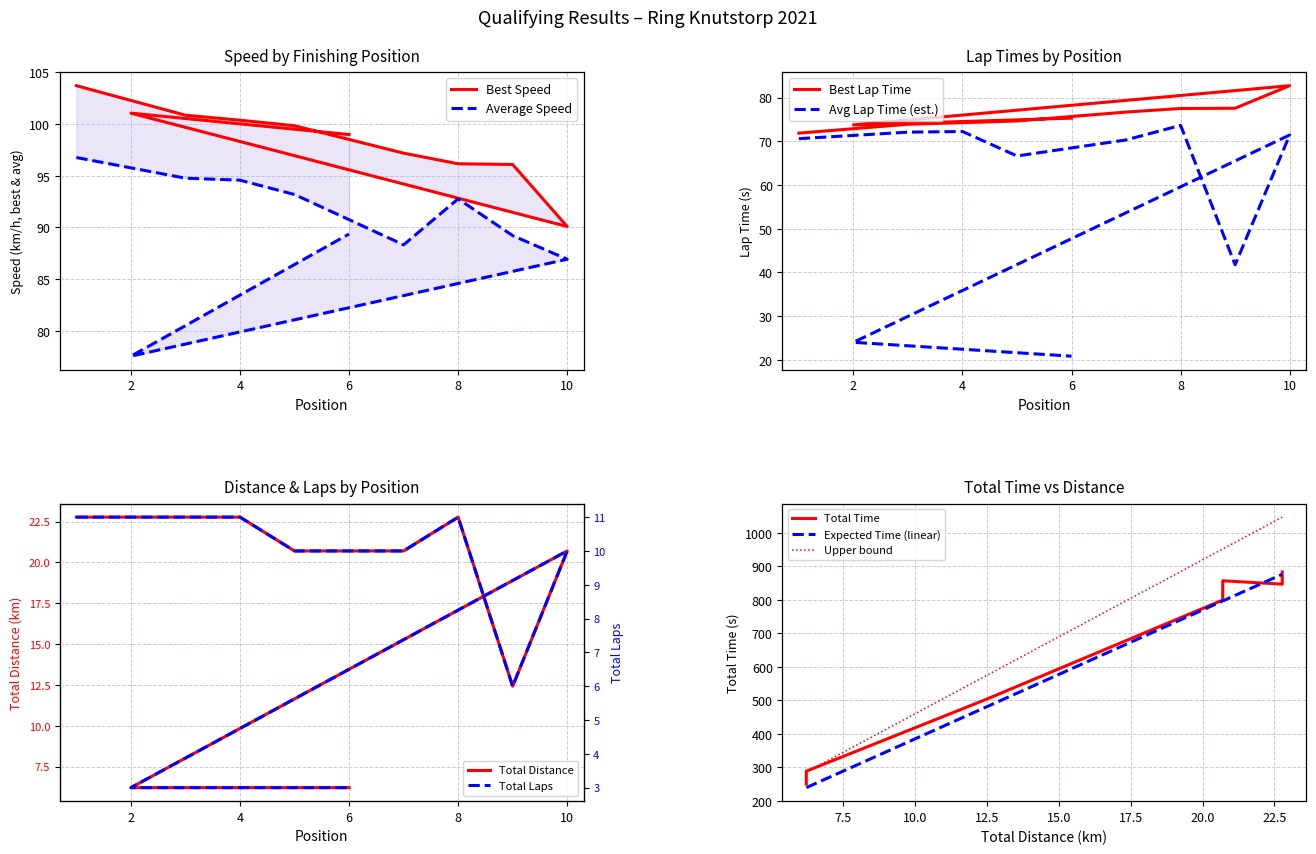

The Best Lap Time series shows 110.0 at 8. True or false?

False